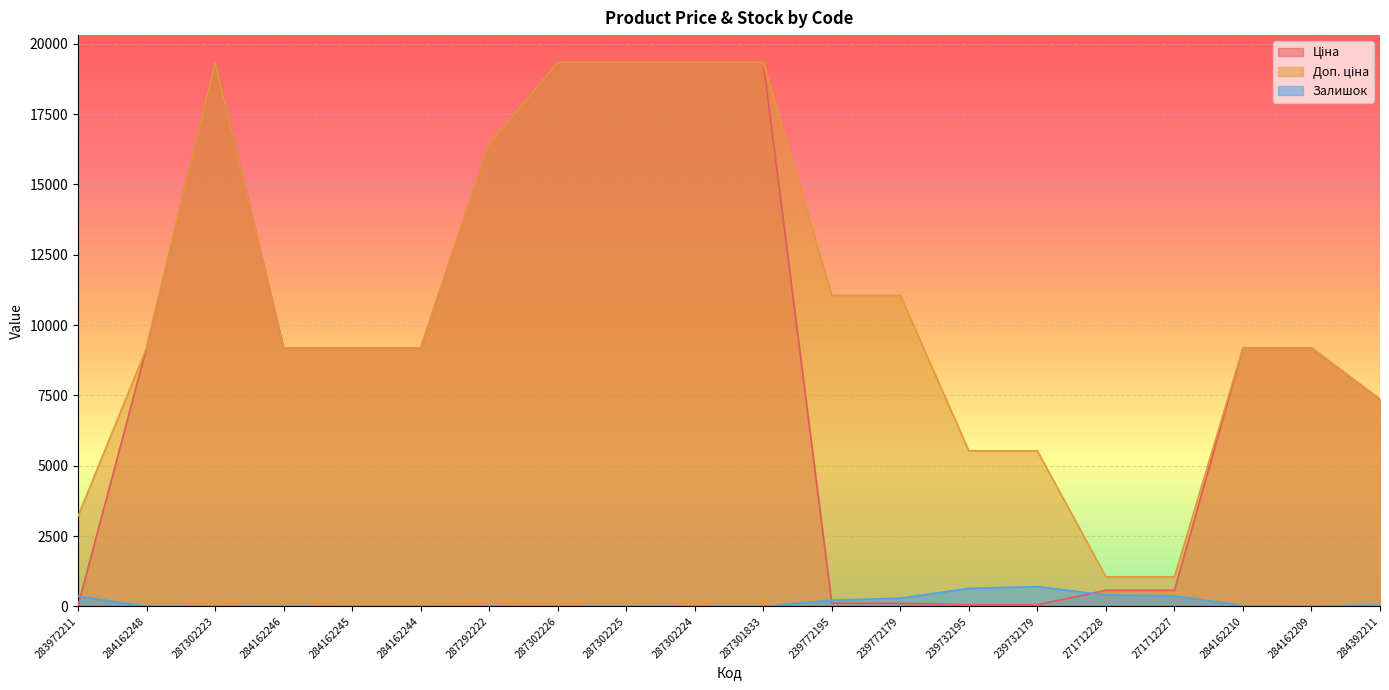

Which series has the widest spread of values?

Ціна